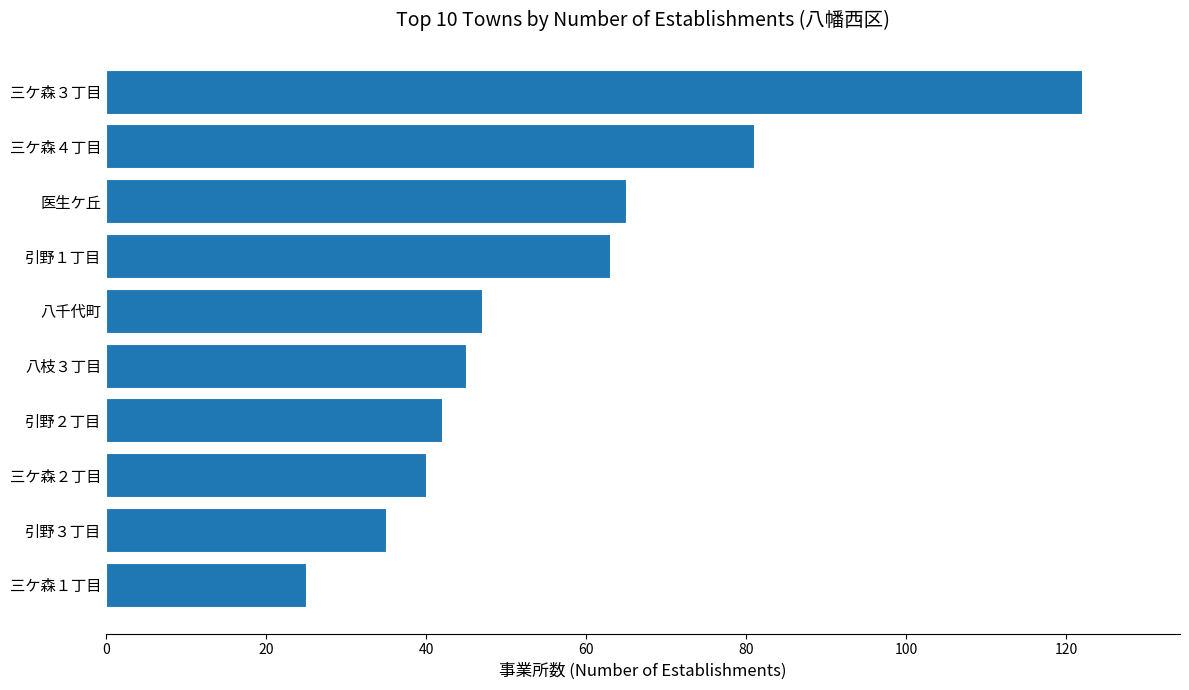

What is the greatest value displayed?

122